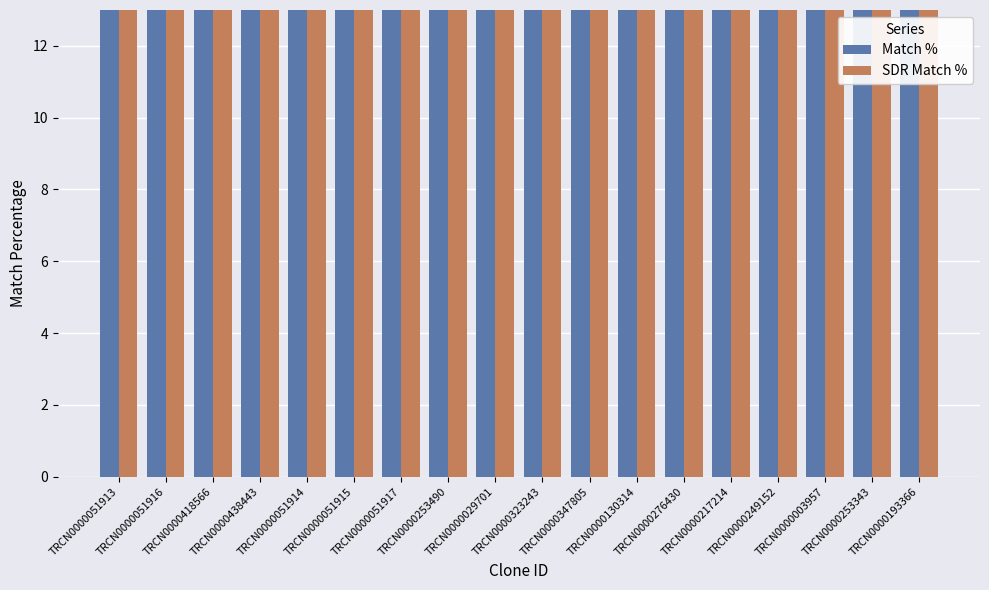

Reading left to right, what are all the values shown in this chart?

Match %: TRCN0000051913=100	TRCN0000051916=100	TRCN0000418566=100	TRCN0000438443=100	TRCN0000051914=100	TRCN0000051915=100	TRCN0000051917=100	TRCN0000253490=95	TRCN0000029701=90	TRCN0000323243=90	TRCN0000347805=90	TRCN0000130314=90	TRCN0000276430=90	TRCN0000217214=90	TRCN0000249152=90	TRCN0000003957=85	TRCN0000253343=85	TRCN0000193366=85
SDR Match %: TRCN0000051913=100	TRCN0000051916=100	TRCN0000418566=100	TRCN0000438443=100	TRCN0000051914=100	TRCN0000051915=100	TRCN0000051917=100	TRCN0000253490=95	TRCN0000029701=95	TRCN0000323243=95	TRCN0000347805=89	TRCN0000130314=89	TRCN0000276430=89	TRCN0000217214=89	TRCN0000249152=89	TRCN0000003957=89	TRCN0000253343=89	TRCN0000193366=89